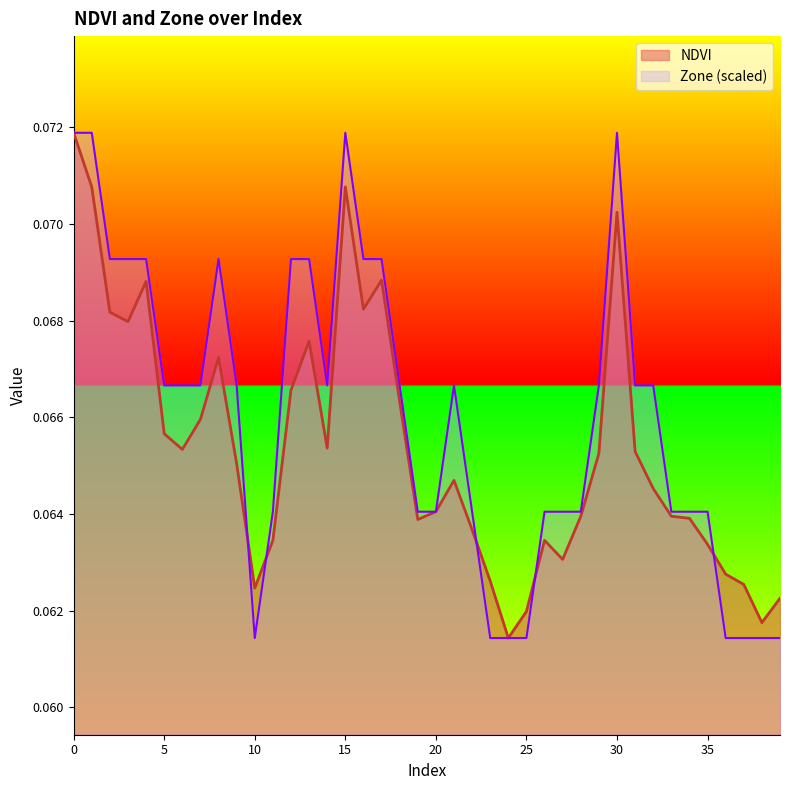

Where do NDVI and Zone first cross each other?

9 and 10